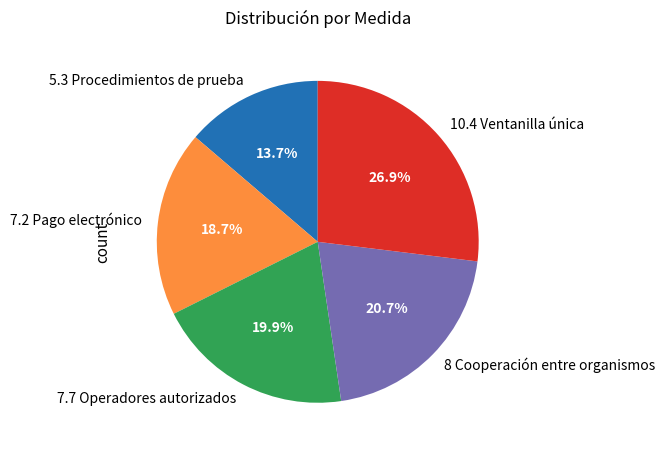

Combined, what portion of the pie is 7.2 Pago electrónico and 7.7 Operadores autorizados?

38.6%